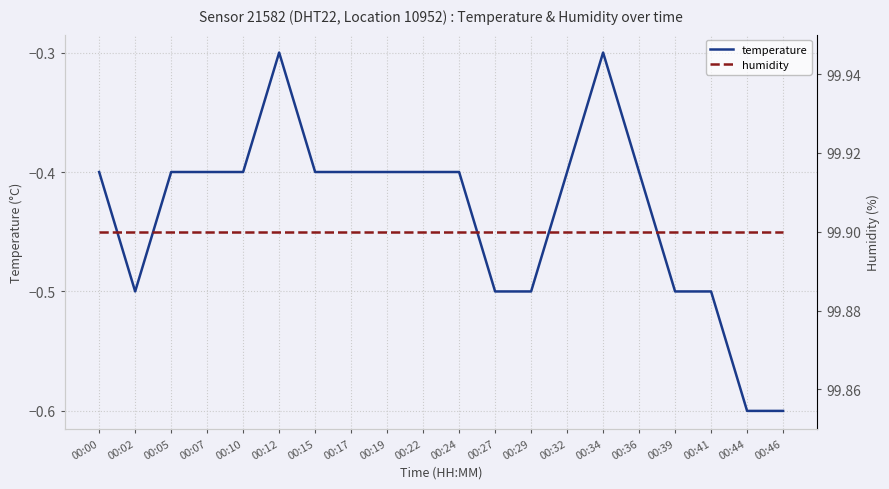

Reading left to right, extract all data points from this chart.

temperature: 00:00=-0.4	00:02=-0.5	00:05=-0.4	00:07=-0.4	00:10=-0.4	00:12=-0.3	00:15=-0.4	00:17=-0.4	00:19=-0.4	00:22=-0.4	00:24=-0.4	00:27=-0.5	00:29=-0.5	00:32=-0.4	00:34=-0.3	00:36=-0.4	00:39=-0.5	00:41=-0.5	00:44=-0.6	00:46=-0.6
humidity: 00:00=99.9	00:02=99.9	00:05=99.9	00:07=99.9	00:10=99.9	00:12=99.9	00:15=99.9	00:17=99.9	00:19=99.9	00:22=99.9	00:24=99.9	00:27=99.9	00:29=99.9	00:32=99.9	00:34=99.9	00:36=99.9	00:39=99.9	00:41=99.9	00:44=99.9	00:46=99.9